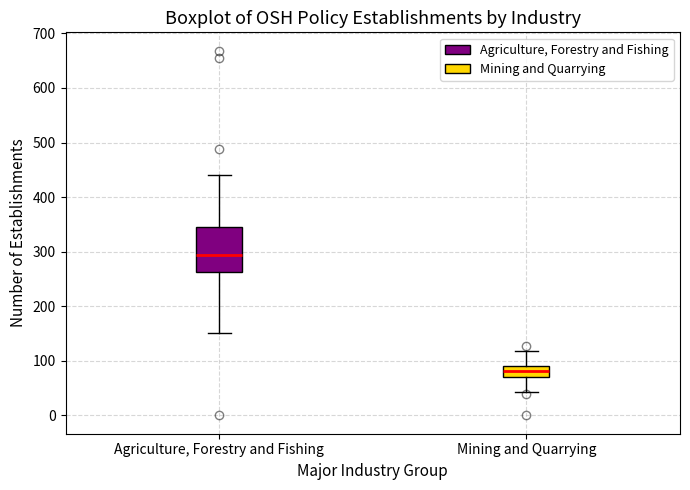

Where does the upper whisker of the box for Agriculture, Forestry and Fishing end on the y-axis? The values are not printed on the chart, so give them approximately, as read against the axis.

440